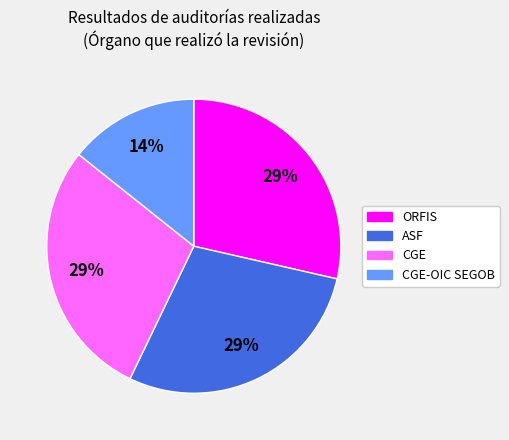

Is there a majority slice in this chart?

No